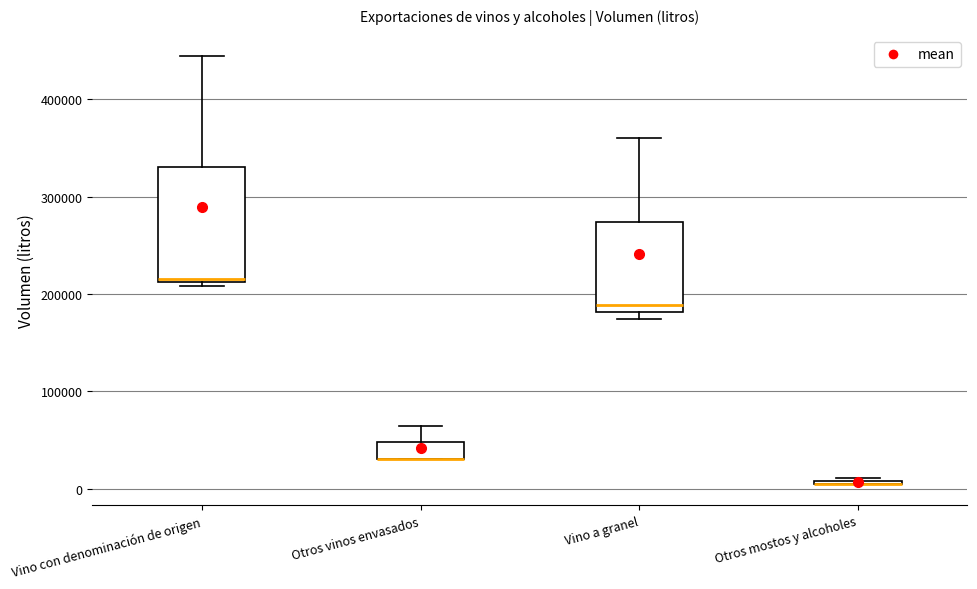

Comparing the boxes themselves (not the whiskers), which one is the tallest?

Vino con denominación de origen